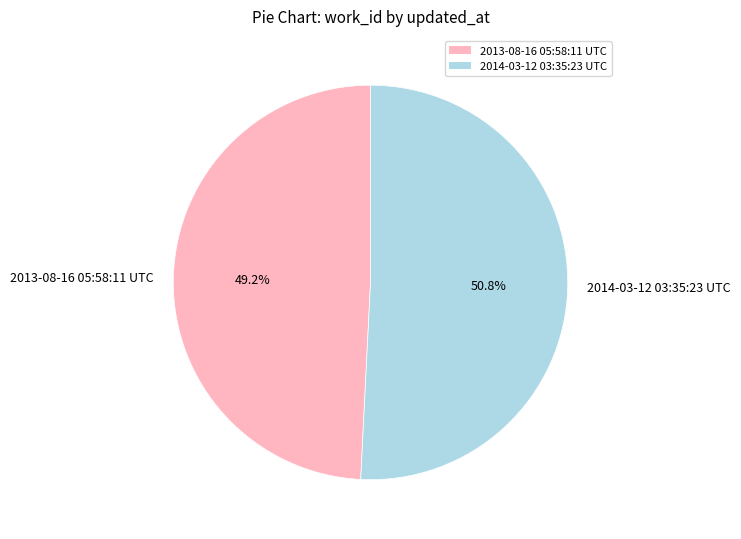

To the nearest percent, what is the difference between the 2014-03-12 03:35:23 UTC and 2013-08-16 05:58:11 UTC slice percentages?

2%